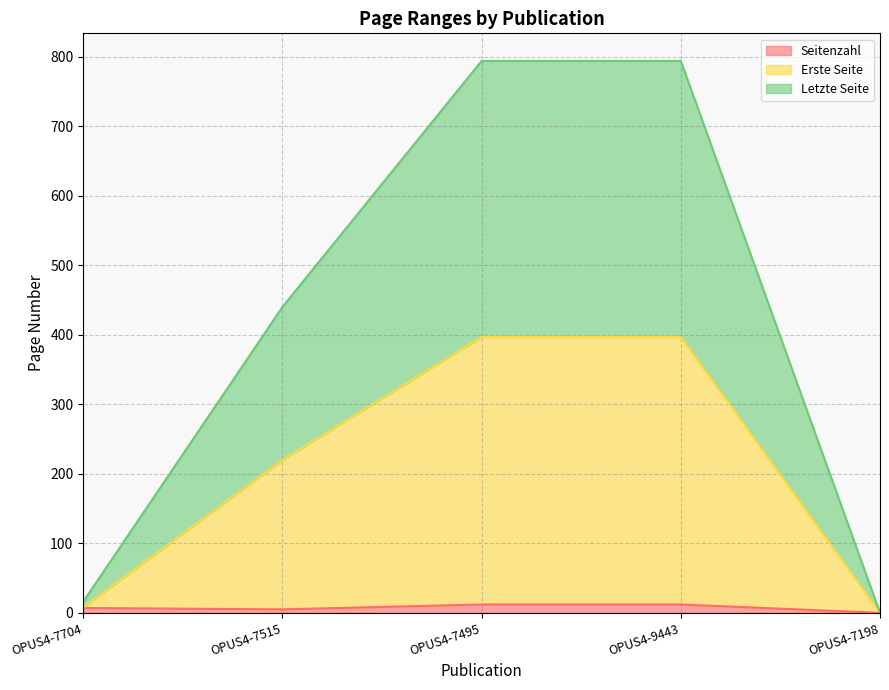

Which category has the lowest value across all series?

OPUS4-7198